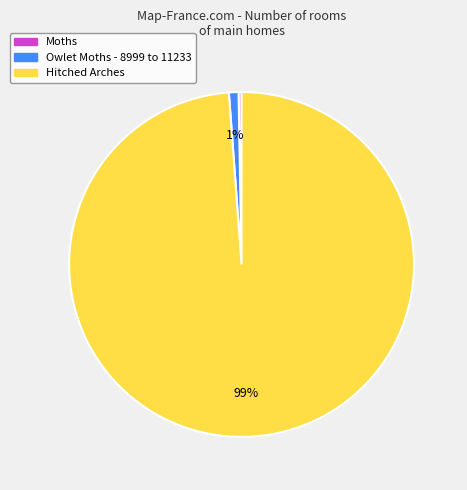

Combined, do Hitched Arches and Moths account for over 50%?

Yes